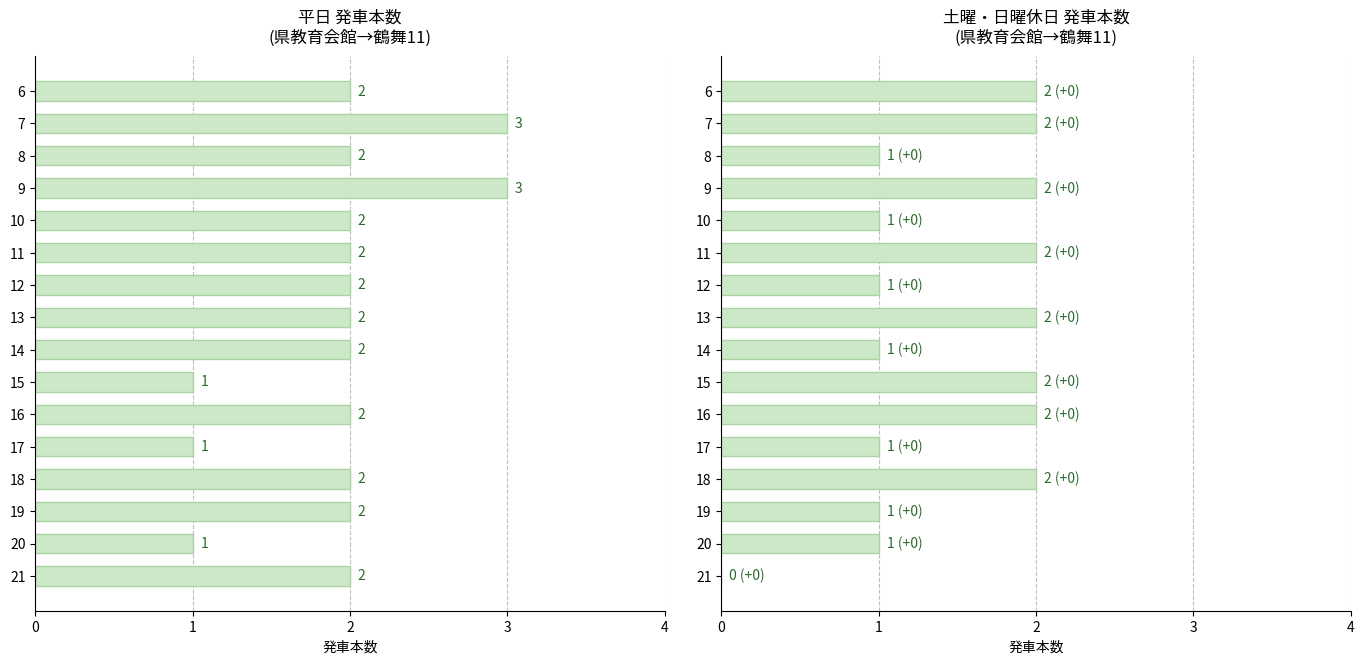

Read the 平日 value at 14.

2